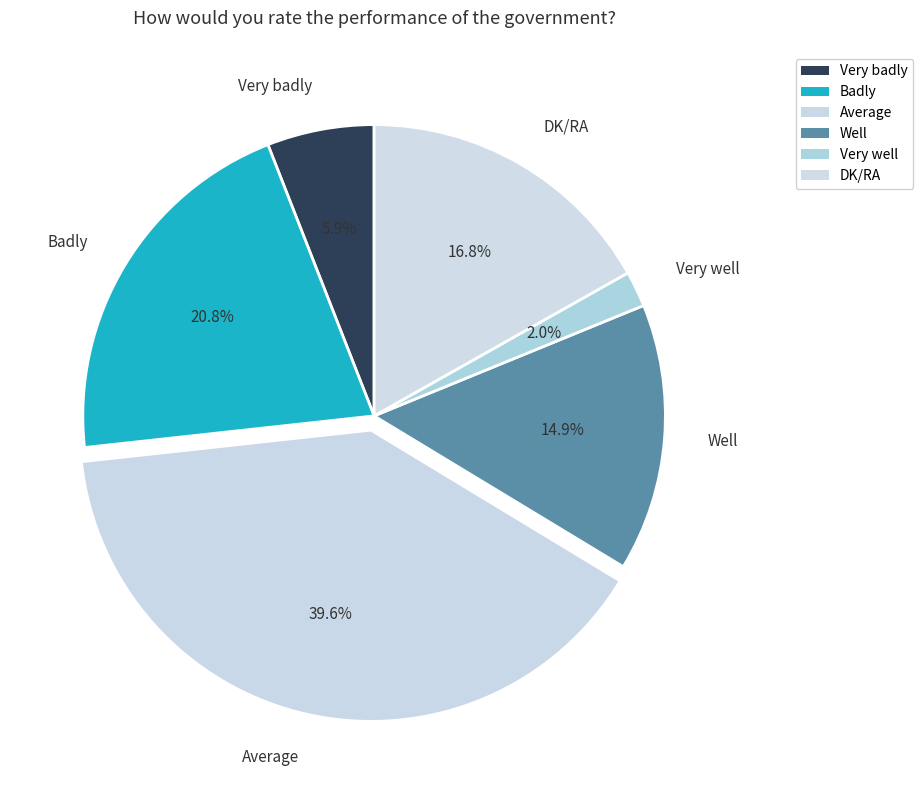

Does any single category account for the majority?

No